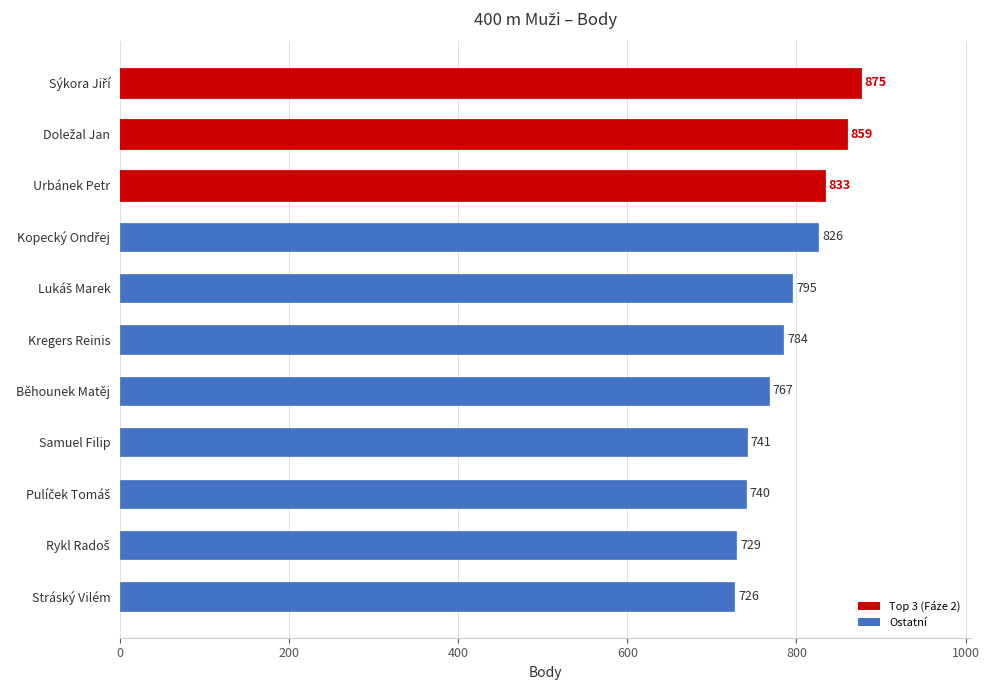

What is the difference between the maximum and minimum values?

149